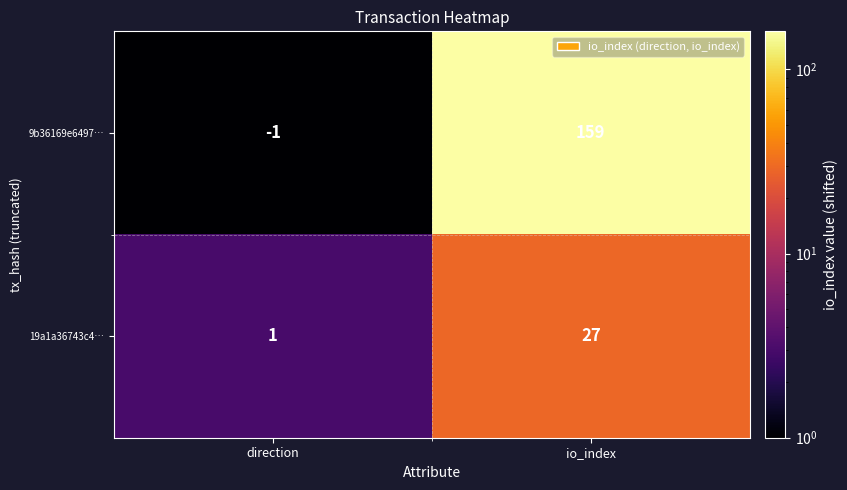

What is the spread (max minus min) of values at io_index?

132